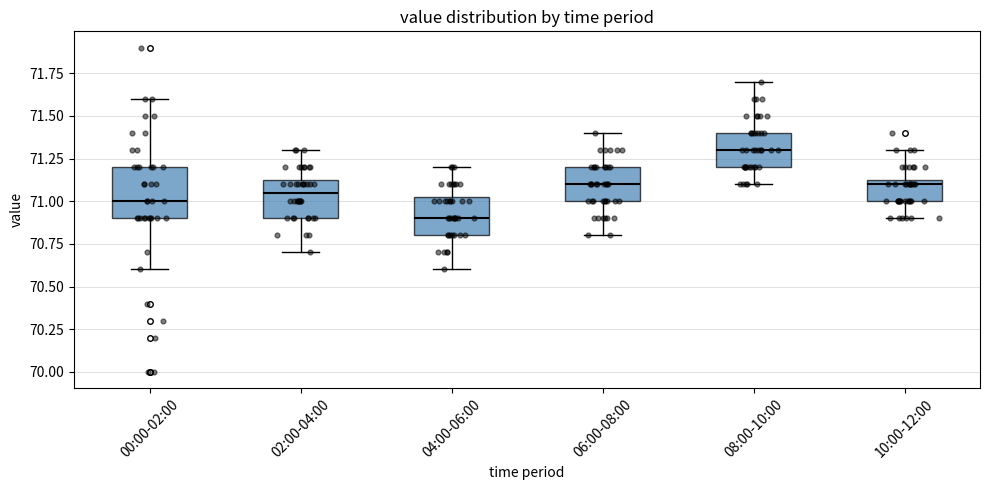

Which box has the highest median line?

08:00-10:00